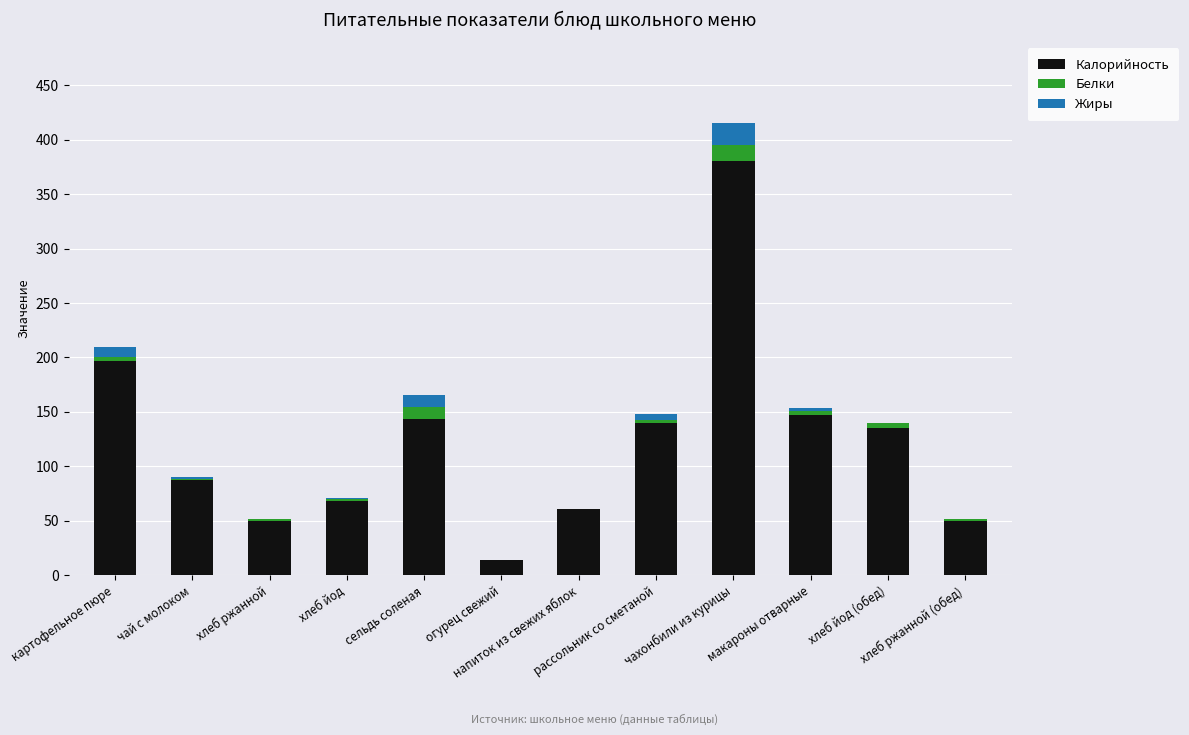

At how many categories does at least one series exceed 160?

2